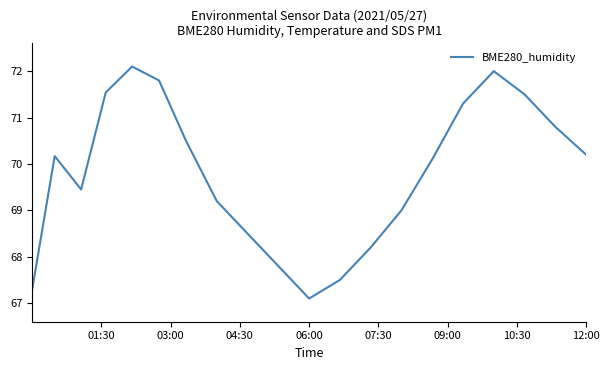

What is the difference between the maximum and minimum values?

5.0